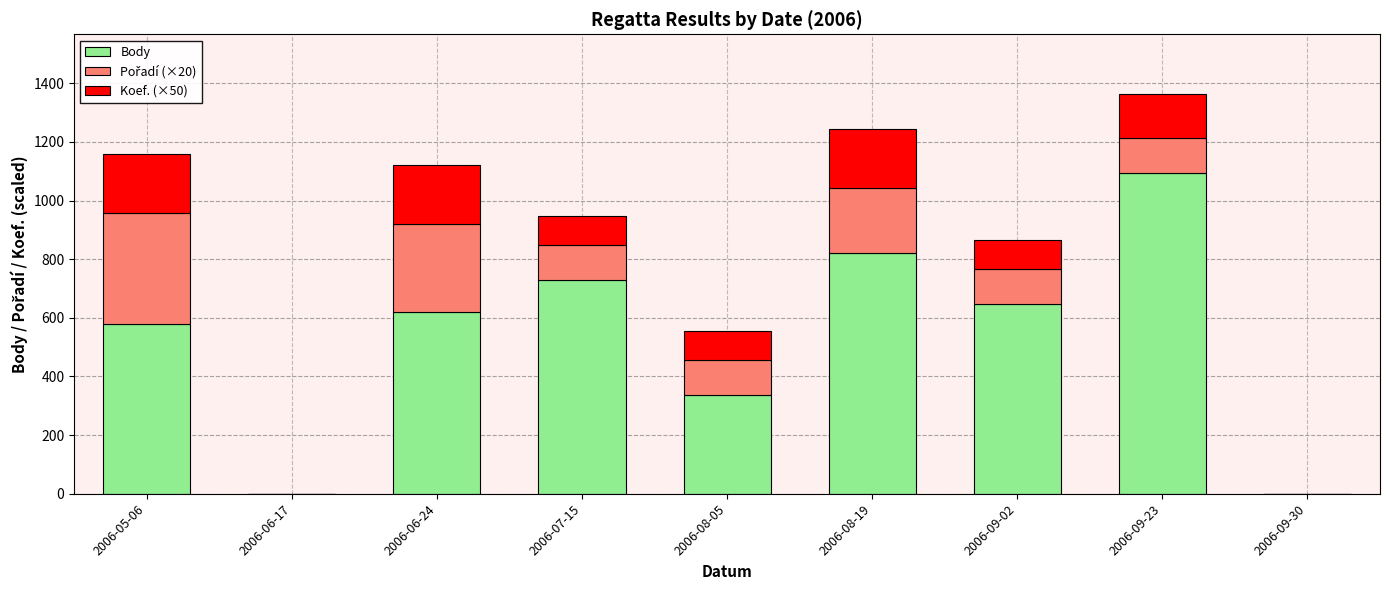

At which category is the sum across all series the highest?

2006-09-23